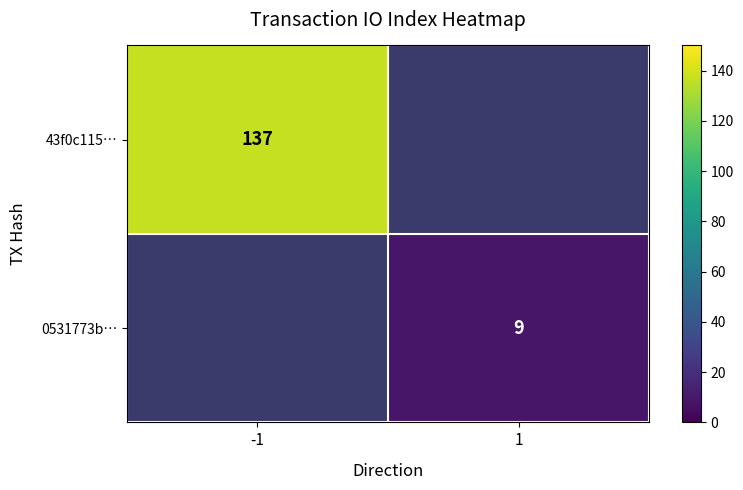

The value of 0531773b… at 1 is 9. True or false?

True